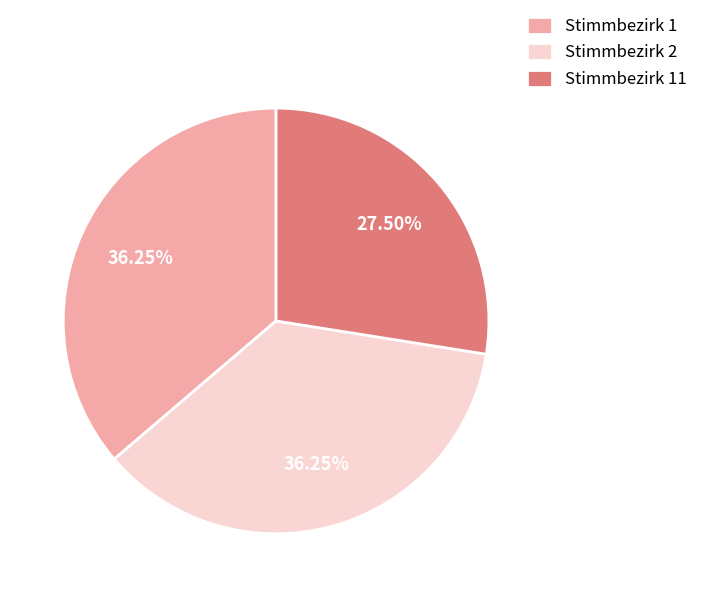

Combined, do Stimmbezirk 2 and Stimmbezirk 11 account for over 50%?

Yes